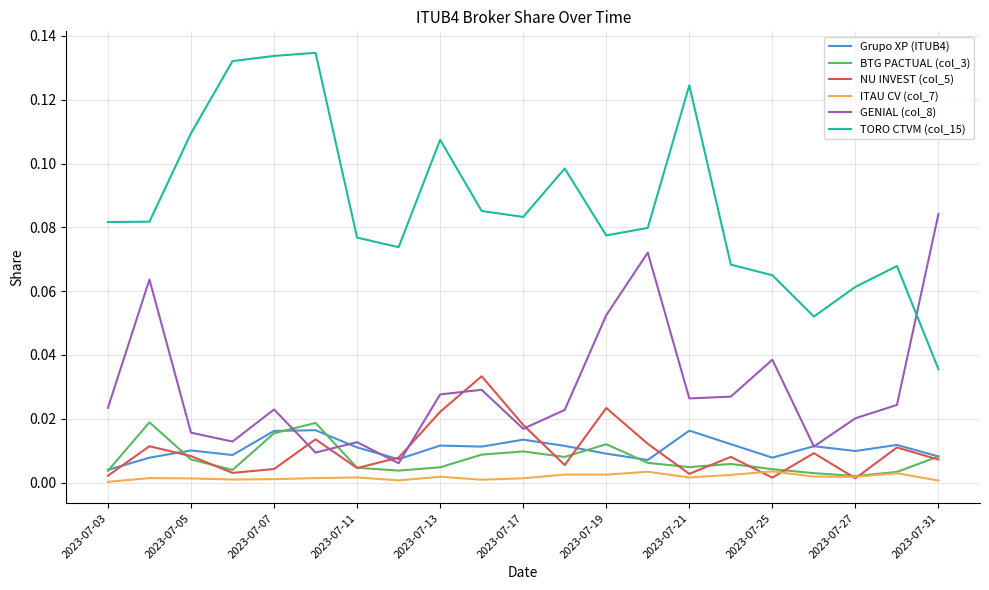

True or false: NU INVEST (col_5) and TORO CTVM (col_15) intersect in this chart.

False